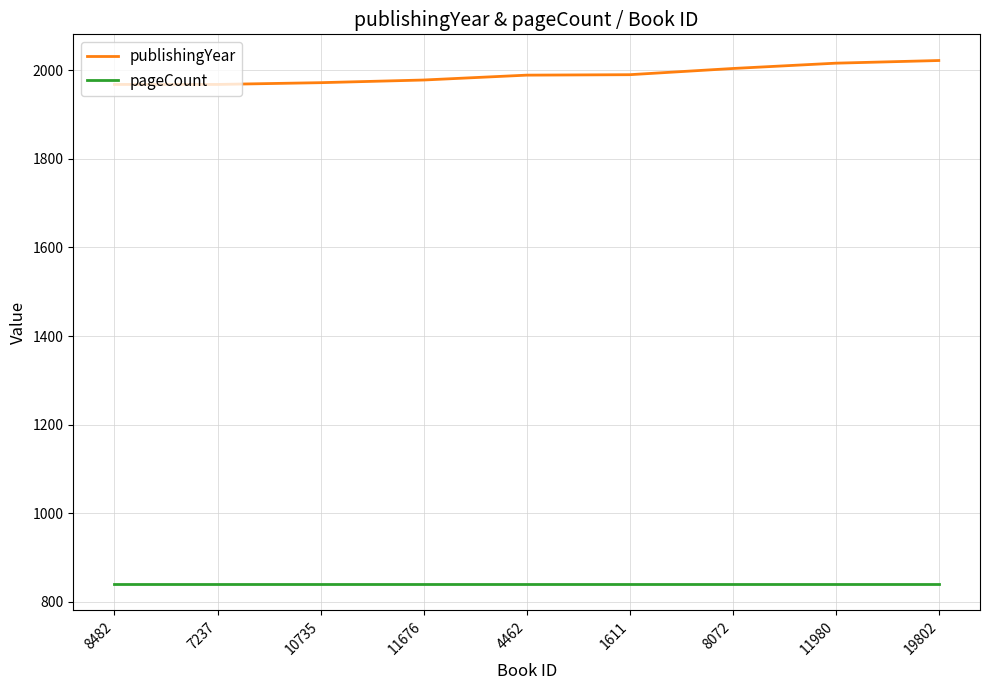

Rank the series at 1611 from highest to lowest value.

publishingYear, pageCount